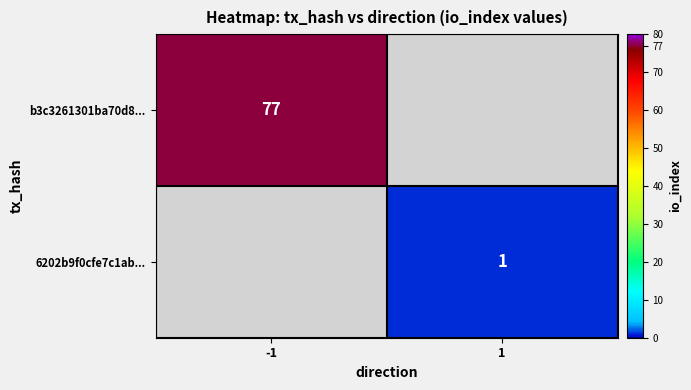

Count the number of data series in this chart.

2